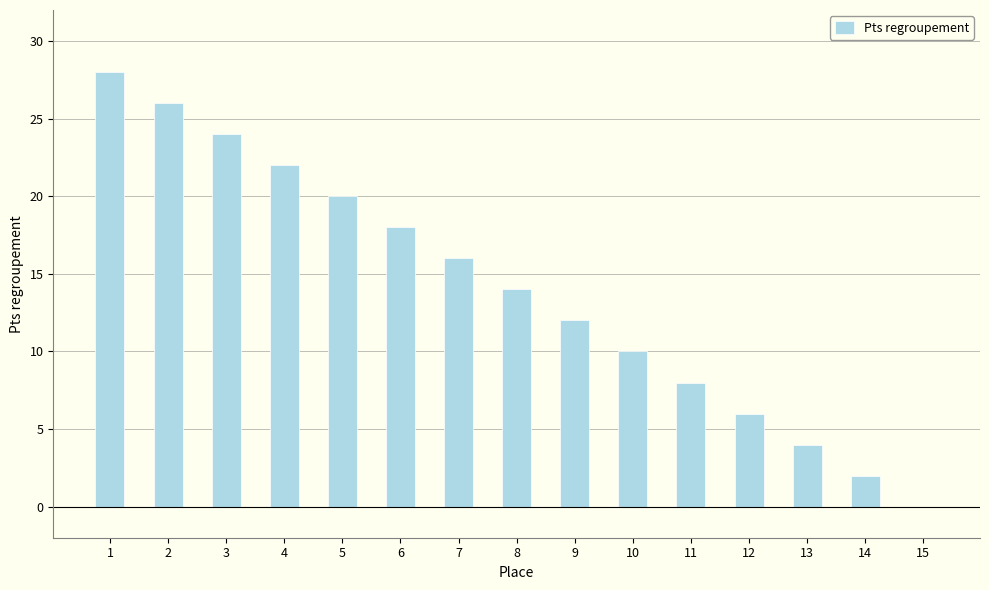

What is the difference between the values at 11 and 8?

6